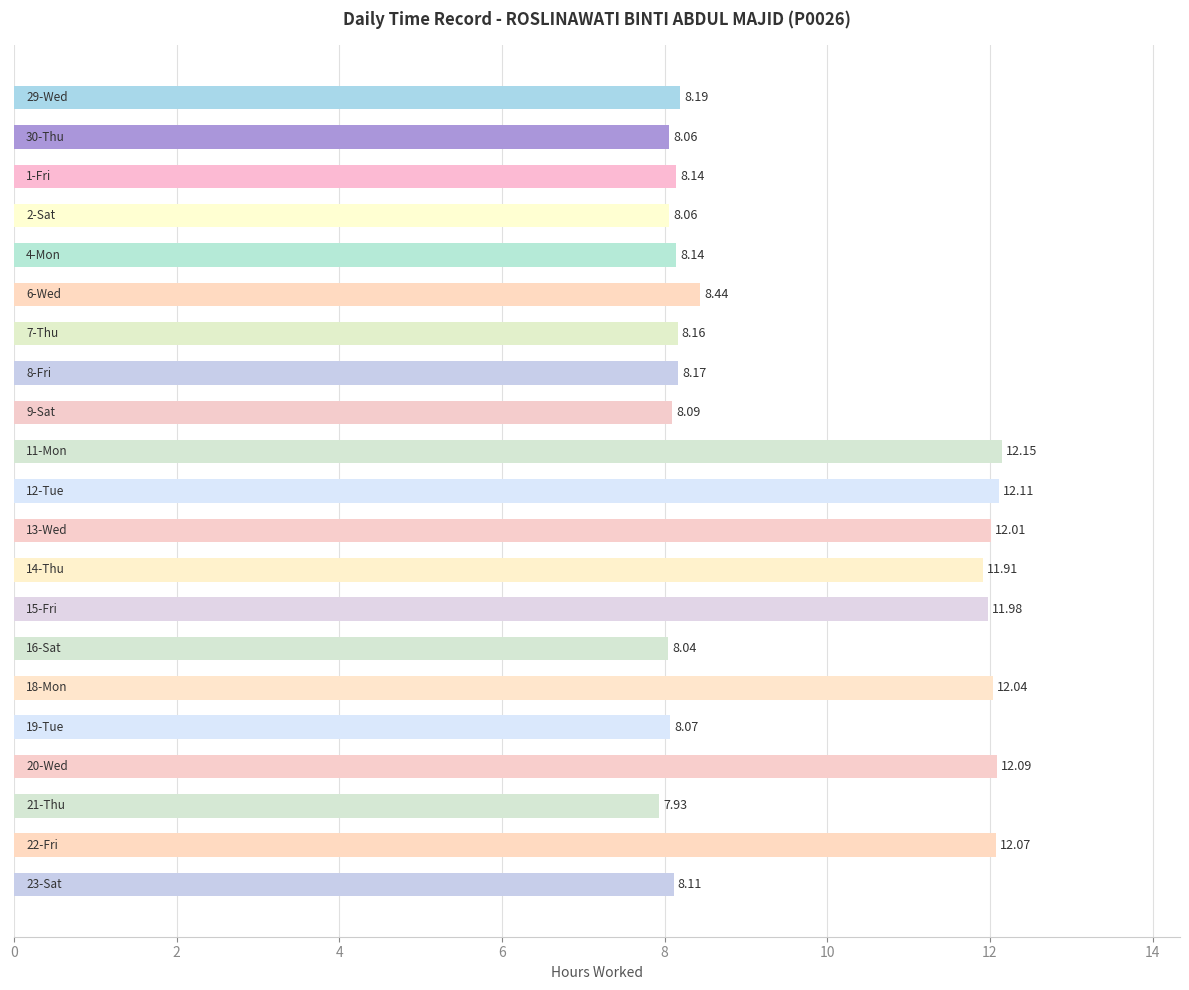

What is the difference between the second highest and minimum values?

4.2